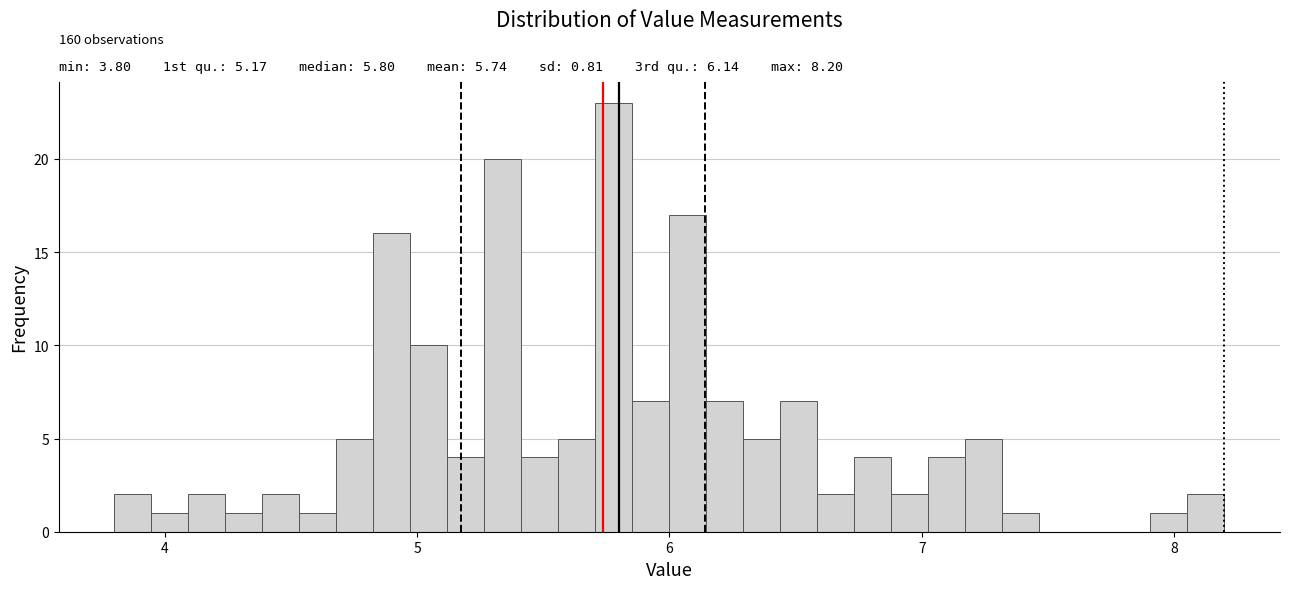

Read against the x-axis, roughly where is the centre of the tallest bar?

5.8